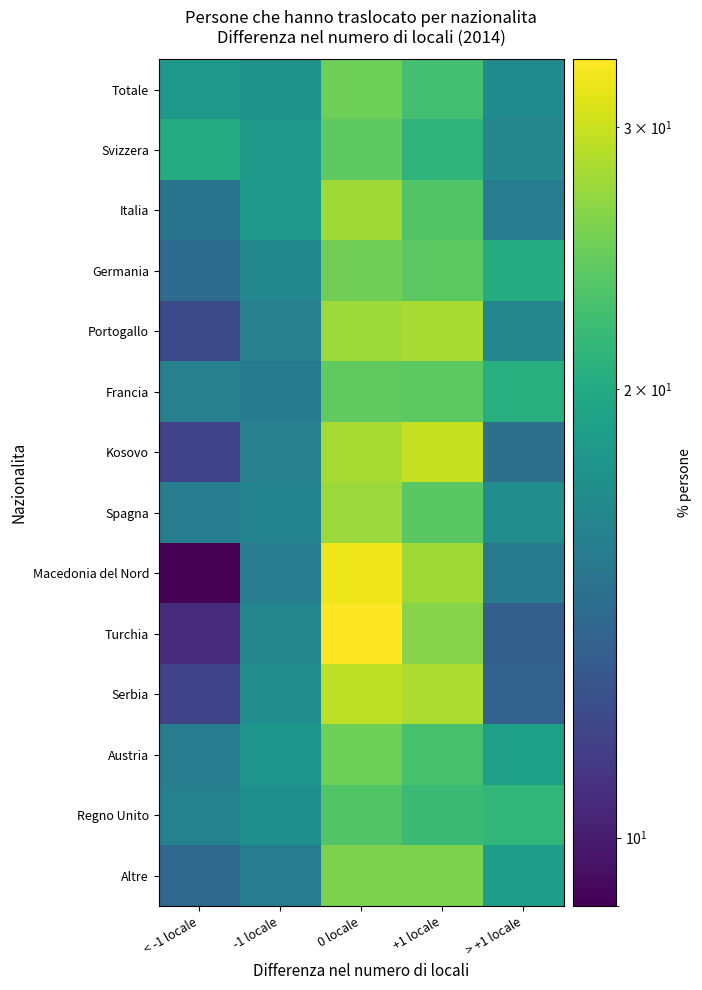

At 0 locale, list the series in order from smallest to largest.

Regno Unito, Svizzera, Francia, Totale, Austria, Germania, Altre, Spagna, Portogallo, Italia, Kosovo, Serbia, Macedonia del Nord, Turchia